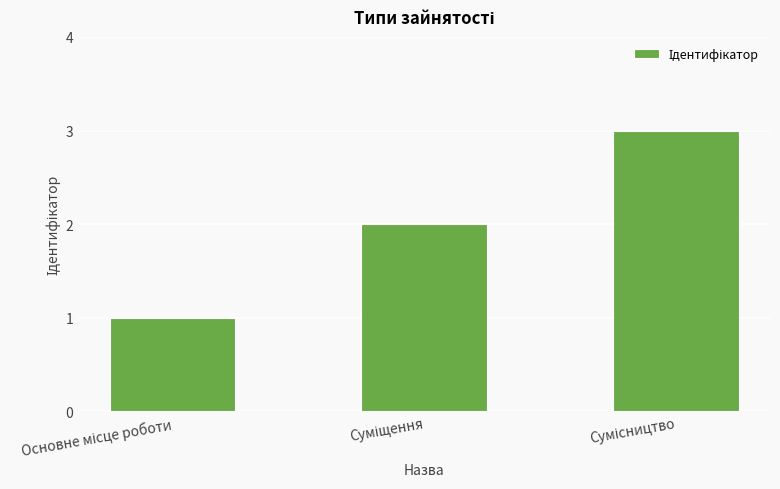

What is the sum of all values?

6